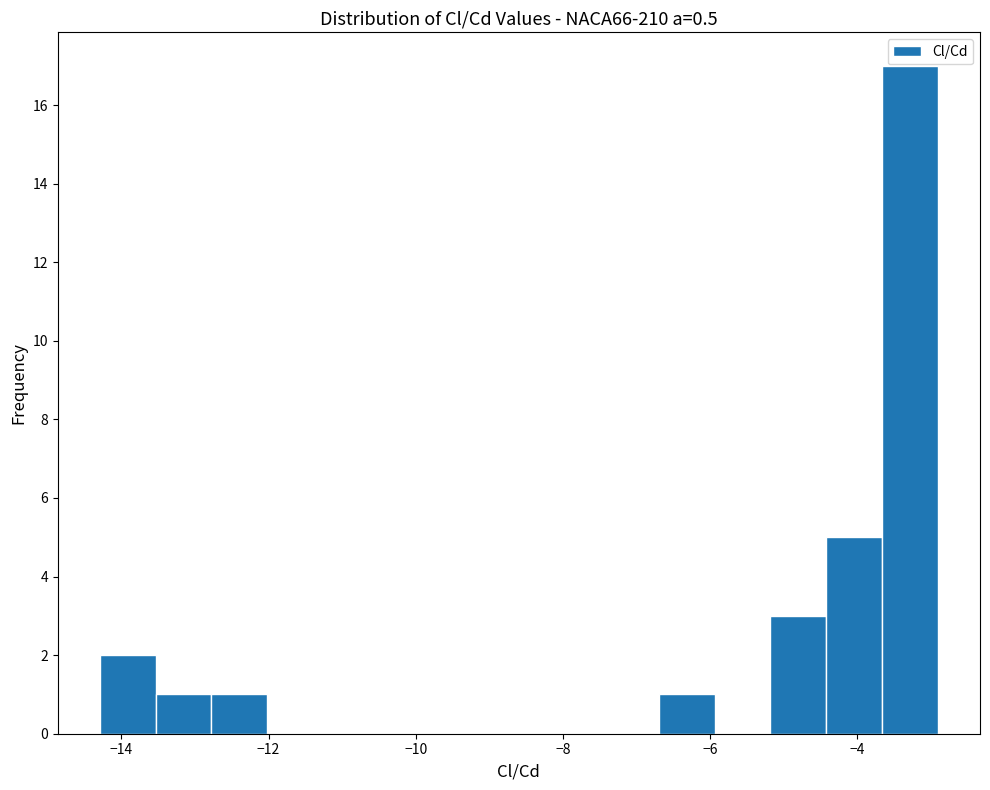

Around what value on the x-axis is the tallest bar? Give the approximate position of its centre, as read against the axis.

-3.2